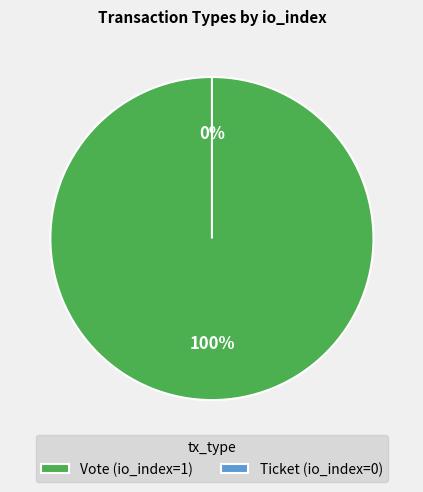

How many slices are in this pie chart?

2